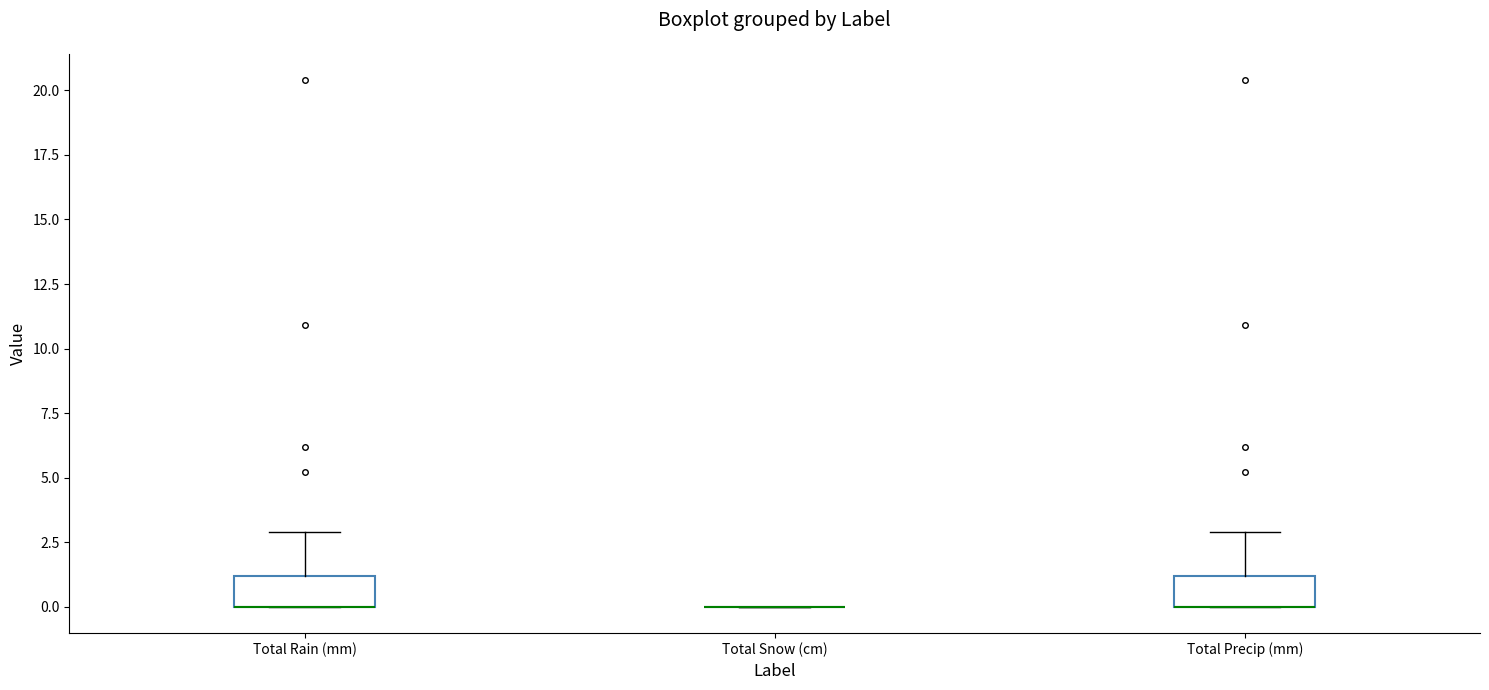

Reading left to right, read every box against the y-axis: the position of its median line, the range the box covers, and the ends of its whiskers. The values are not printed on the chart, so give them approximately, as read against the axis.

Total Rain (mm): median 0 (drawn on the box's lower edge), box 0 to 1, whiskers 0 to 3
Total Snow (cm): box collapsed to a line at 0, whiskers 0 to 0
Total Precip (mm): median 0 (drawn on the box's lower edge), box 0 to 1, whiskers 0 to 3